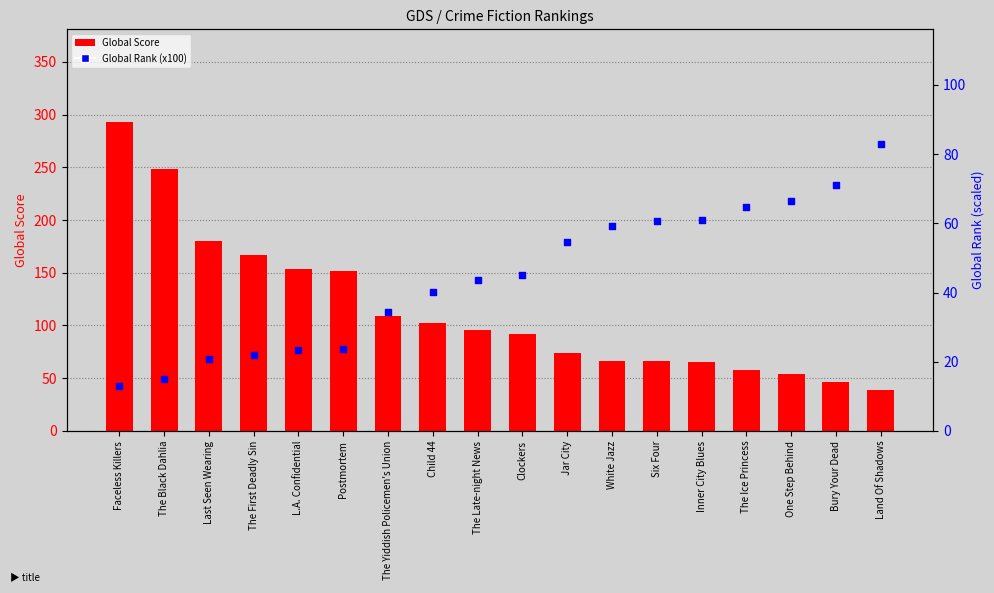

What are all the series names shown in the legend?

Global Score, Global Rank (x100)